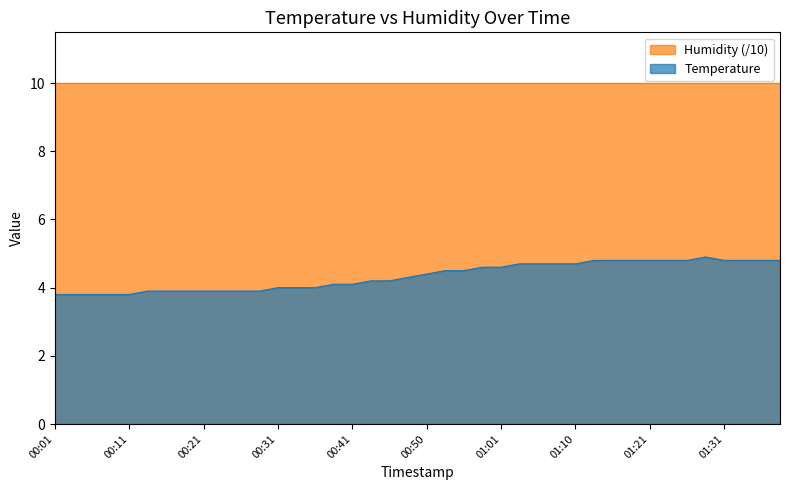

What position from the left is 00:28?

12